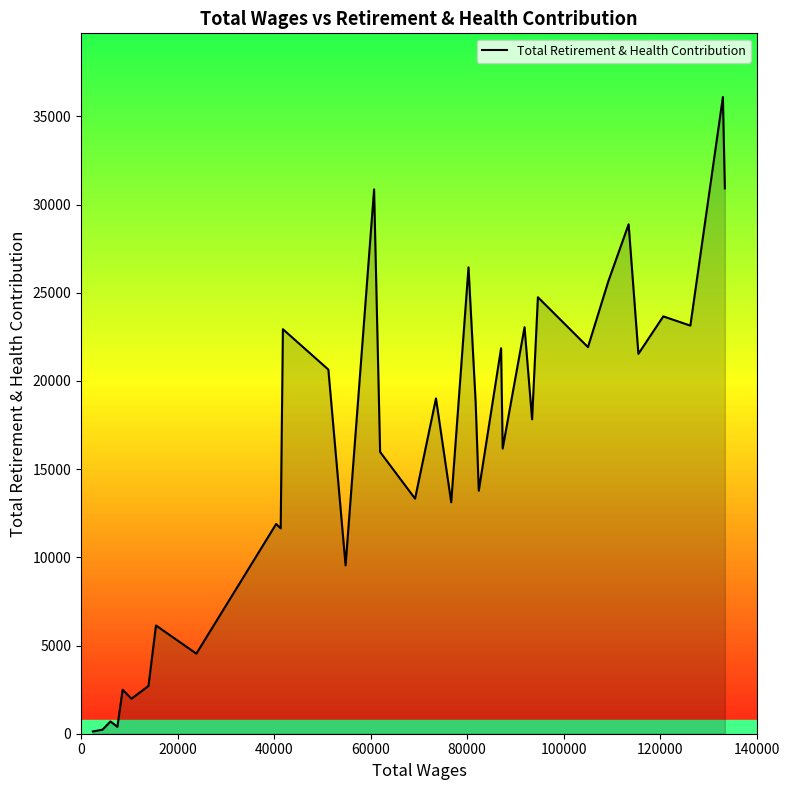

What is the greatest value displayed?

36102